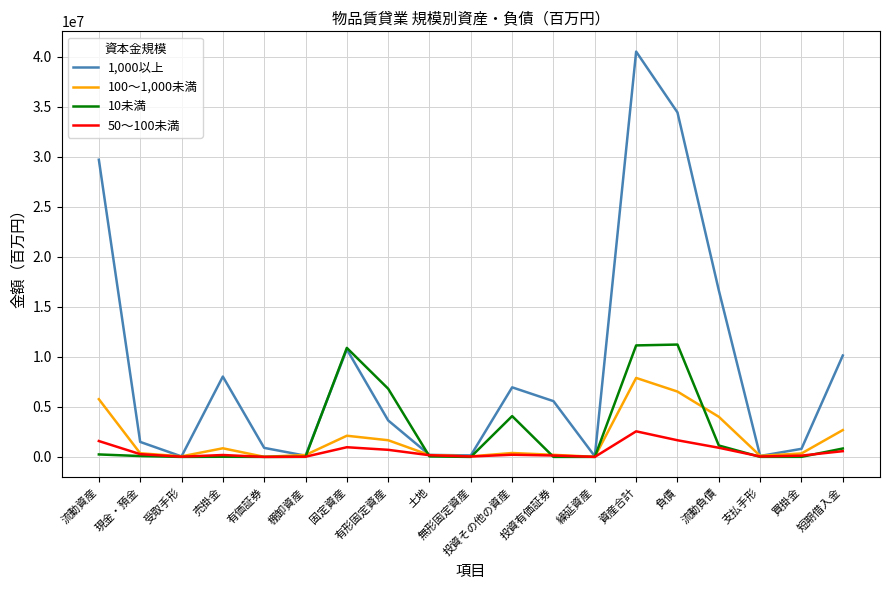

What is the sum of all 100～1,000未満 values?

33455079